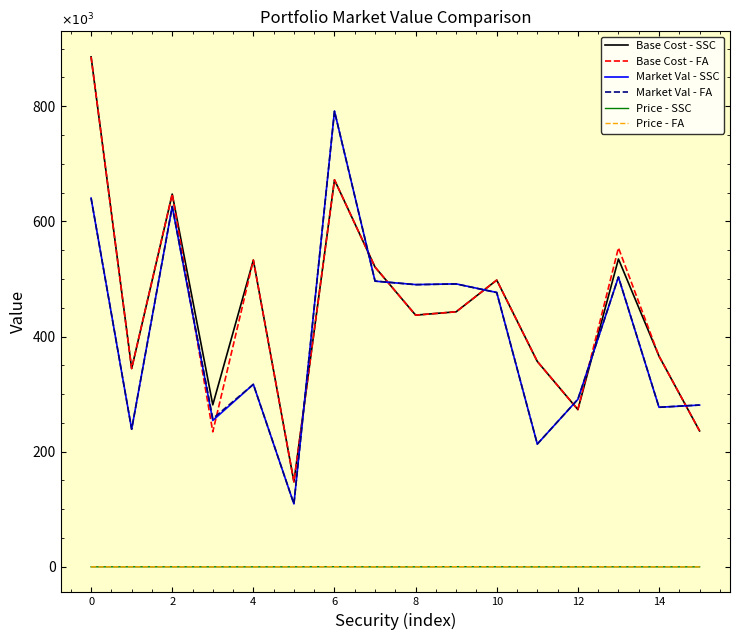

Reading right to left, list all the values displayed in this chart.

Base Cost - SSC: 236106.0	365871.1	534560.6	273131.5	356666.7	497928.6	442936.3	437104.8	520489.6	672025.9	147640.5	532692.3	281335.5	647302.9	344392.2	885612.8
Base Cost - FA: 236106.0	365871.1	554007.8	273131.5	356666.7	497928.6	442936.3	437104.8	520489.6	672025.9	147640.5	532692.3	234489.0	647302.9	344371.1	885587.8
Market Val - SSC: 280905.9	277073.8	503178.3	290854.5	213241.4	476436.6	491384.4	490161.0	496094.1	791380.9	109335.0	316940.0	254223.3	625715.0	239021.0	640300.7
Market Val - FA: 280997.0	277163.6	503341.5	290948.8	213310.6	476263.6	491206.0	489983.0	496255.0	791093.6	109335.0	316940.0	257343.1	625715.0	238934.2	640300.7
Price - SSC: 19.0	12.0	51.9	59.4	7.1	102.7	225.9	21.4	7.6	208.3	59.1	6.9	13.7	54.4	65.8	42.1
Price - FA: 19.1	12.1	52.1	59.6	7.1	103.2	227.1	21.5	7.6	209.3	59.1	6.9	13.9	54.4	66.2	42.1